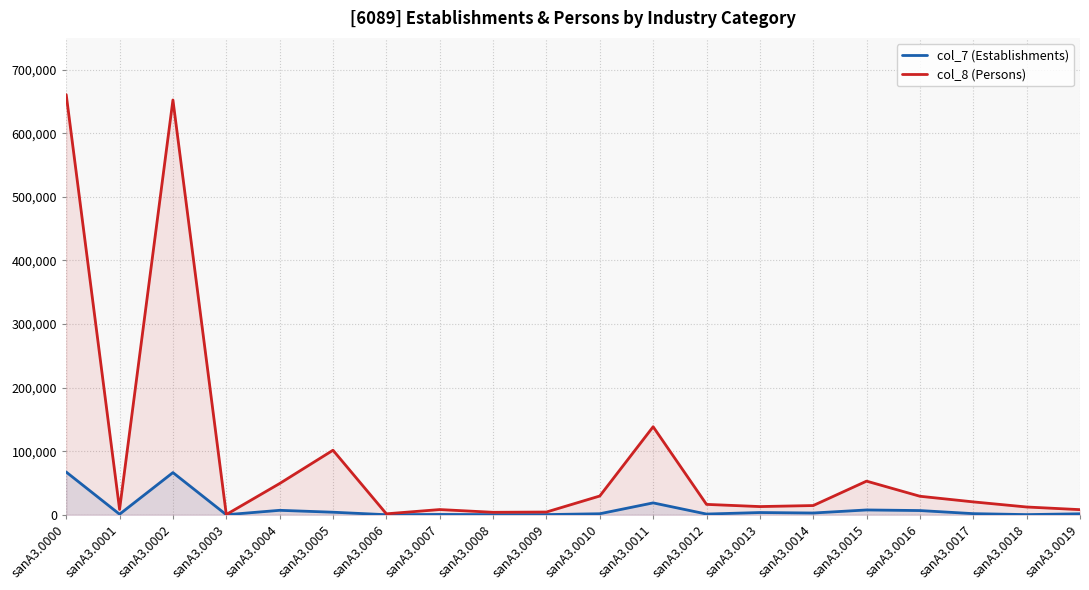

Which series has the largest total across all categories?

col_8 (Persons)